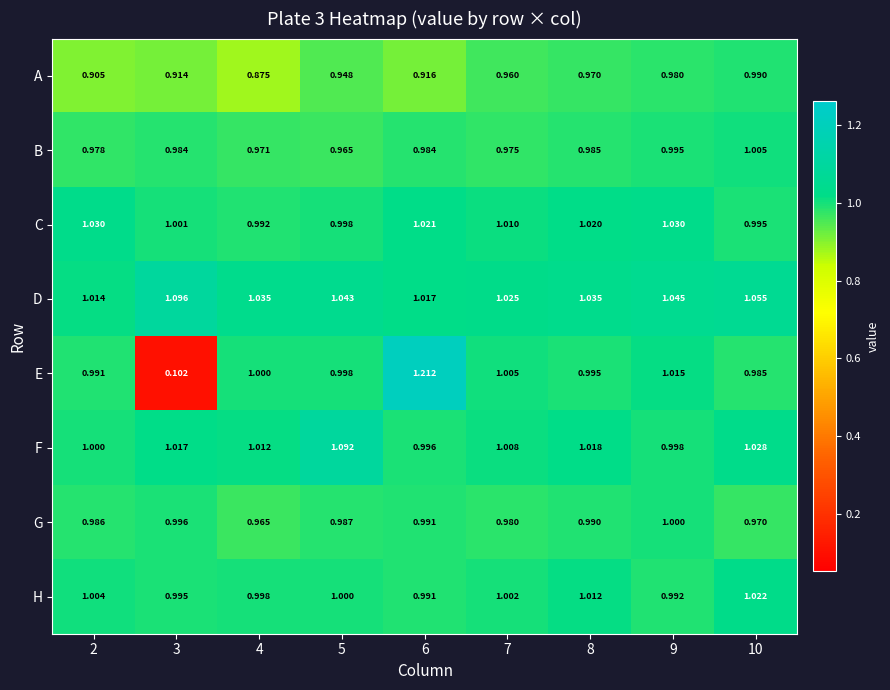

List the series in order of their peak value, highest first.

E, D, F, C, H, B, G, A